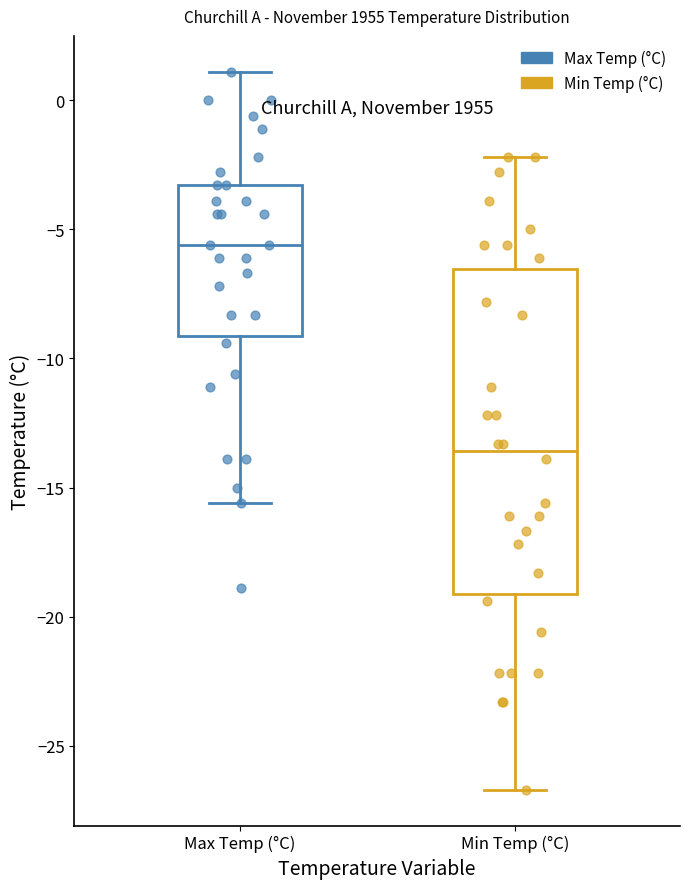

Where is the lower edge of the box for Max Temp (°C) on the y-axis? The values are not printed on the chart, so give them approximately, as read against the axis.

-9.0